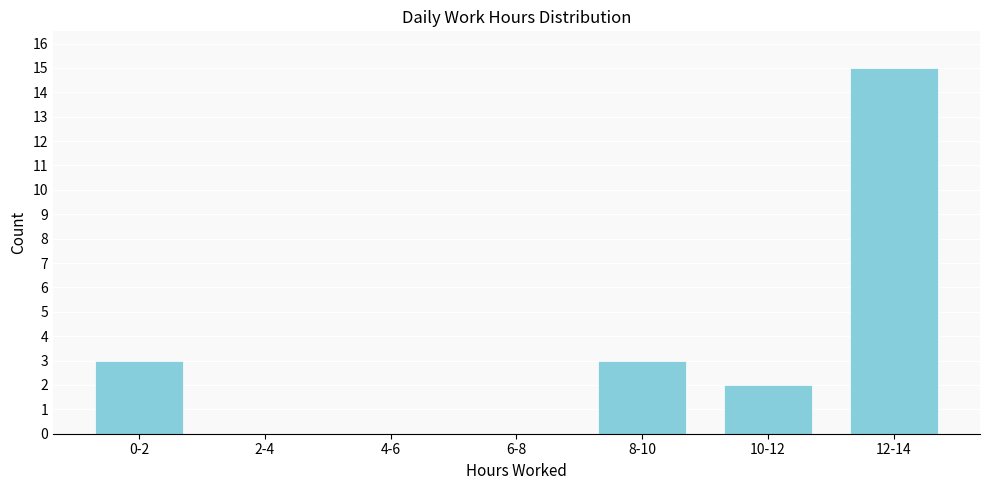

Reading right to left, transcribe all the data shown in this chart.

12-14=15	10-12=2	8-10=3	6-8=0	4-6=0	2-4=0	0-2=3